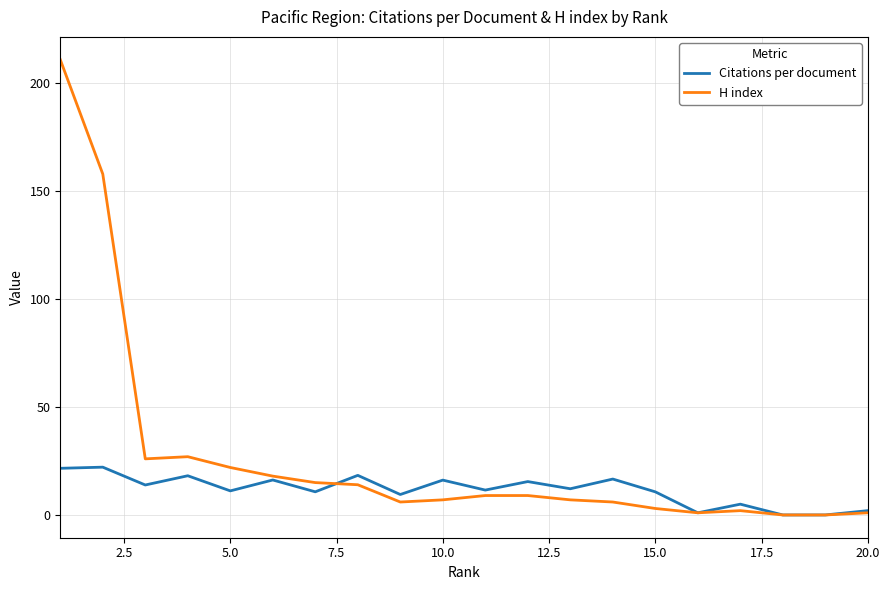

How many lines are shown in the chart?

2